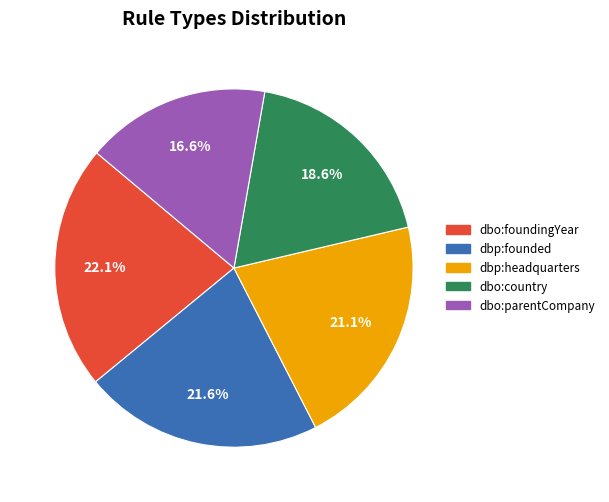

Combined, do dbo:foundingYear and dbo:parentCompany account for over 50%?

No